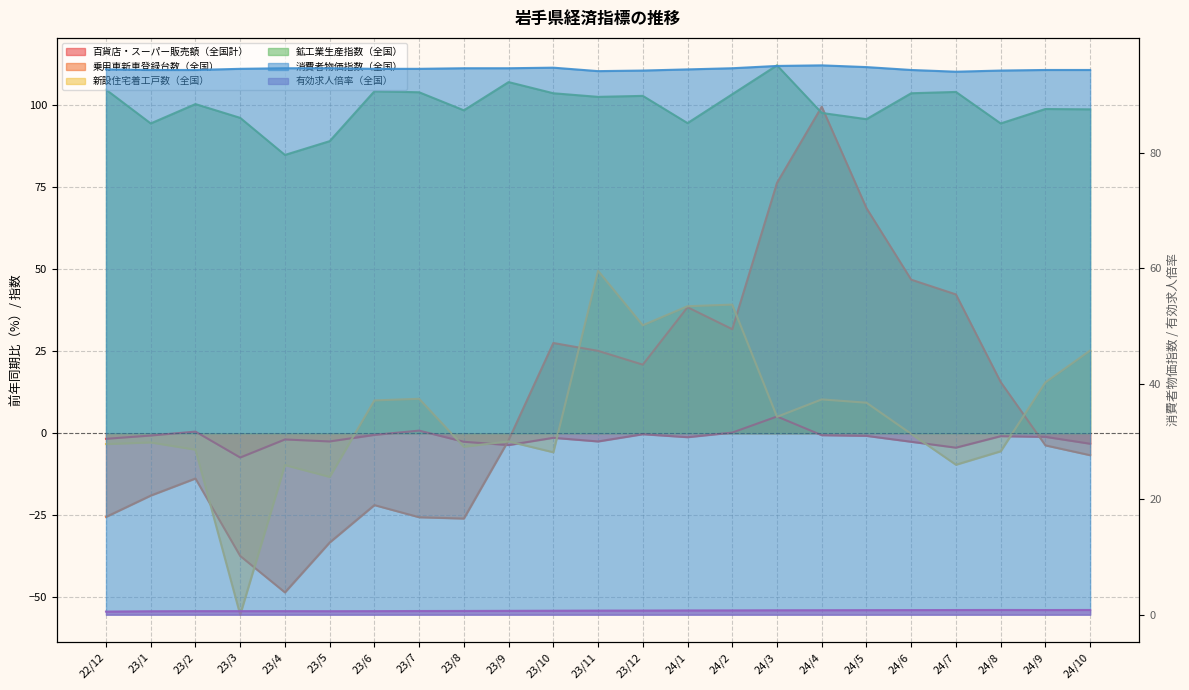

True or false: 有効求人倍率（全国） and 消費者物価指数（全国） cross at least once.

False